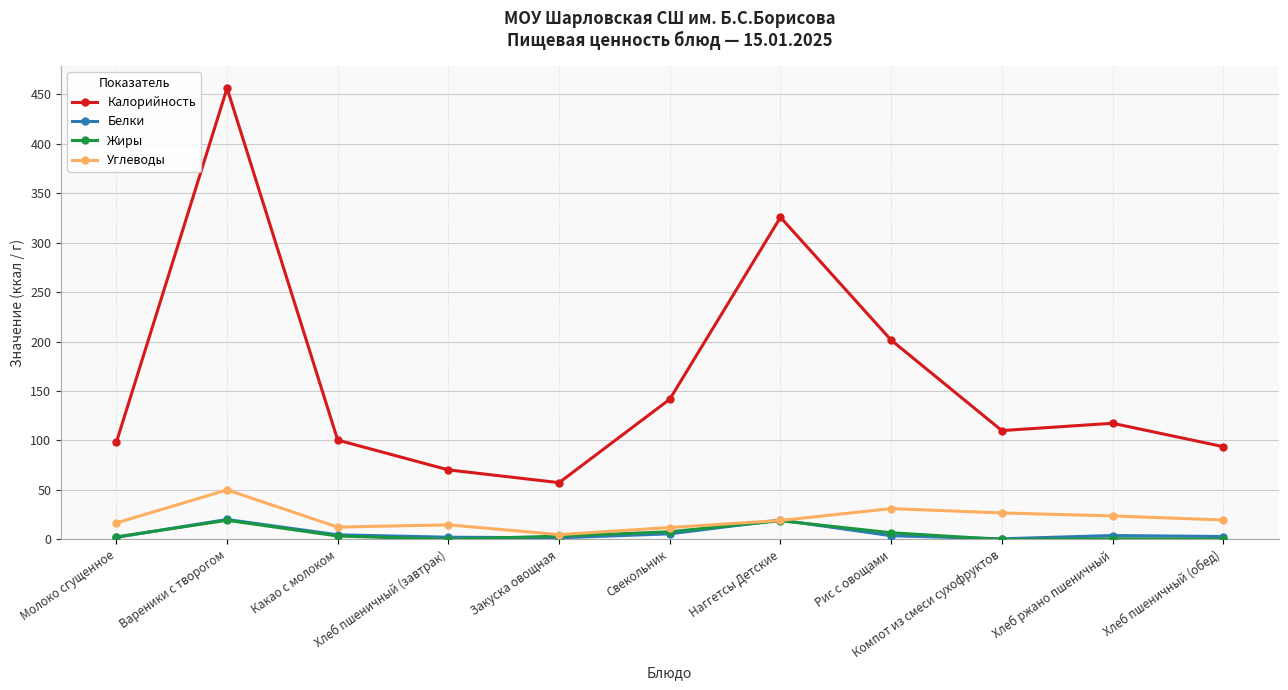

True or false: Калорийность and Белки intersect in this chart.

False